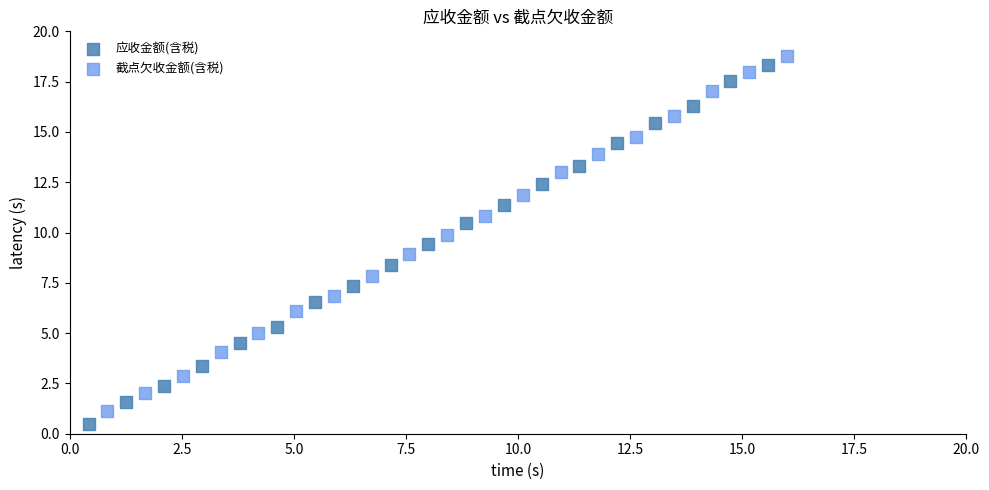

Which series has the largest Y range (max minus min)?

应收金额(含税)